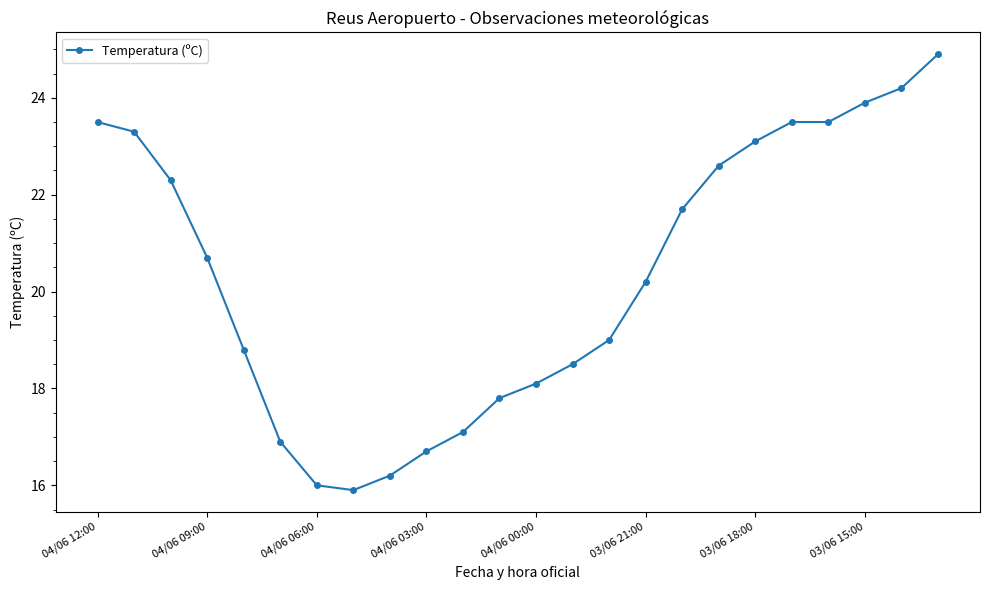

True or false: the data has more than 1 interior local peaks.

False